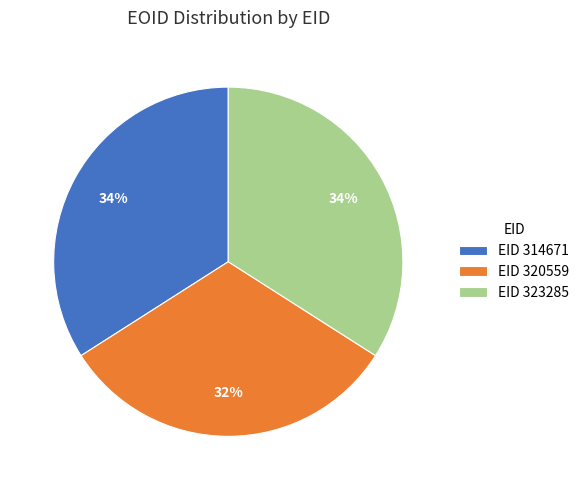

What percentage is the EID 323285 slice, to the nearest percent?

34%